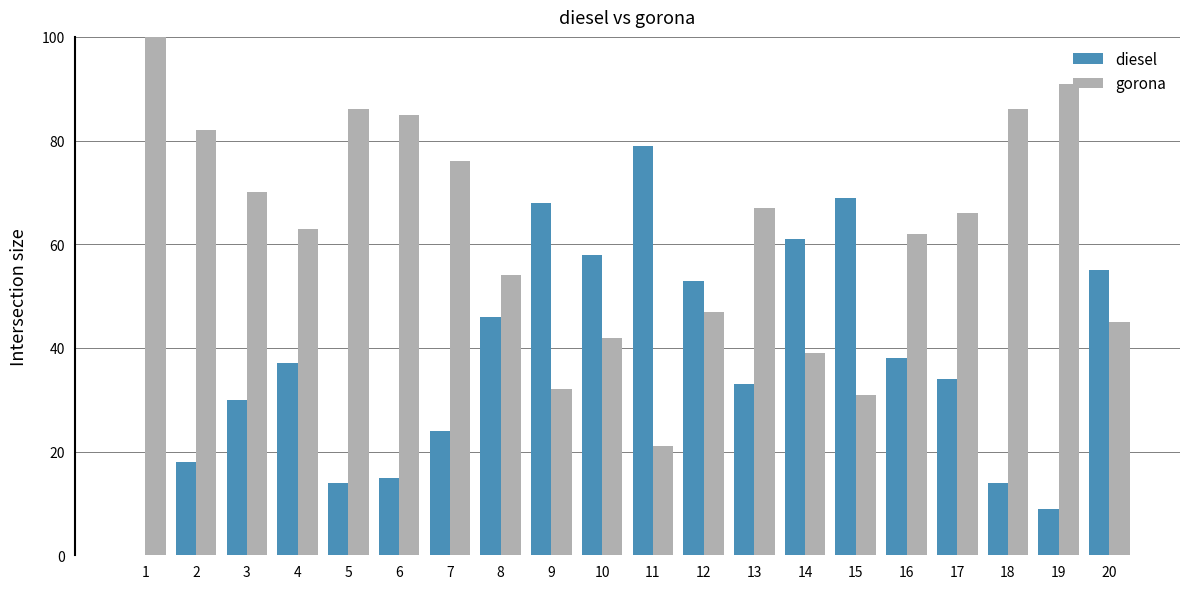

What is the sum of all gorona values?

1245